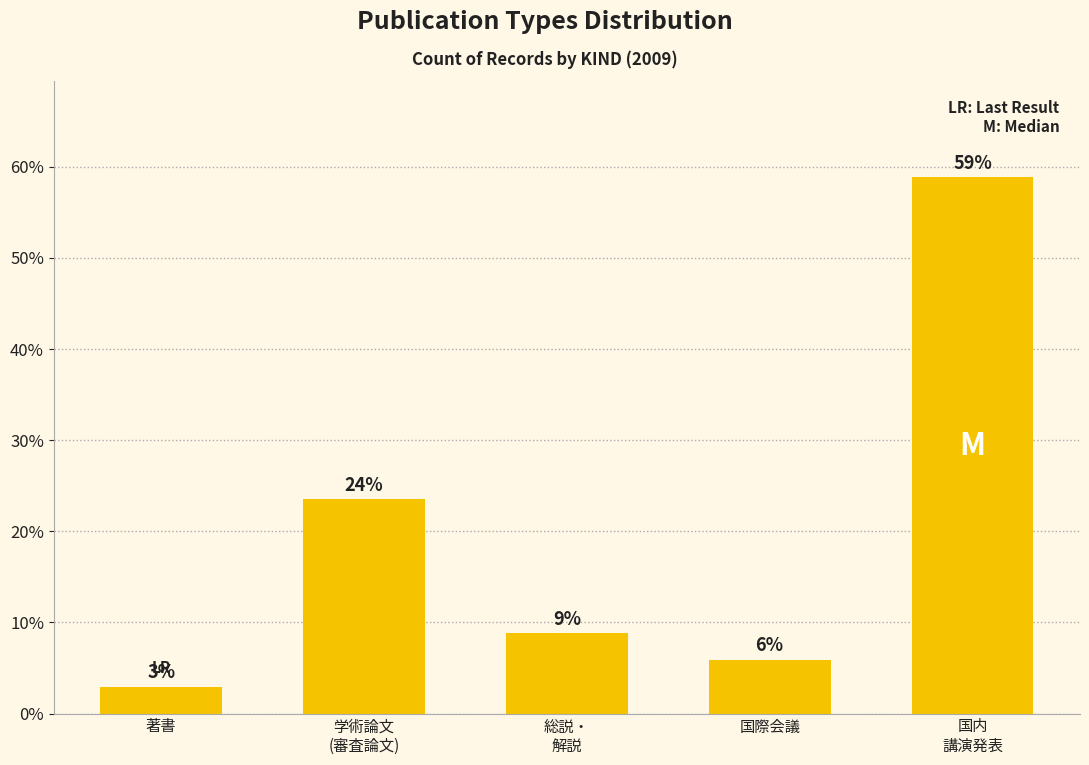

How many bars are there in total?

5